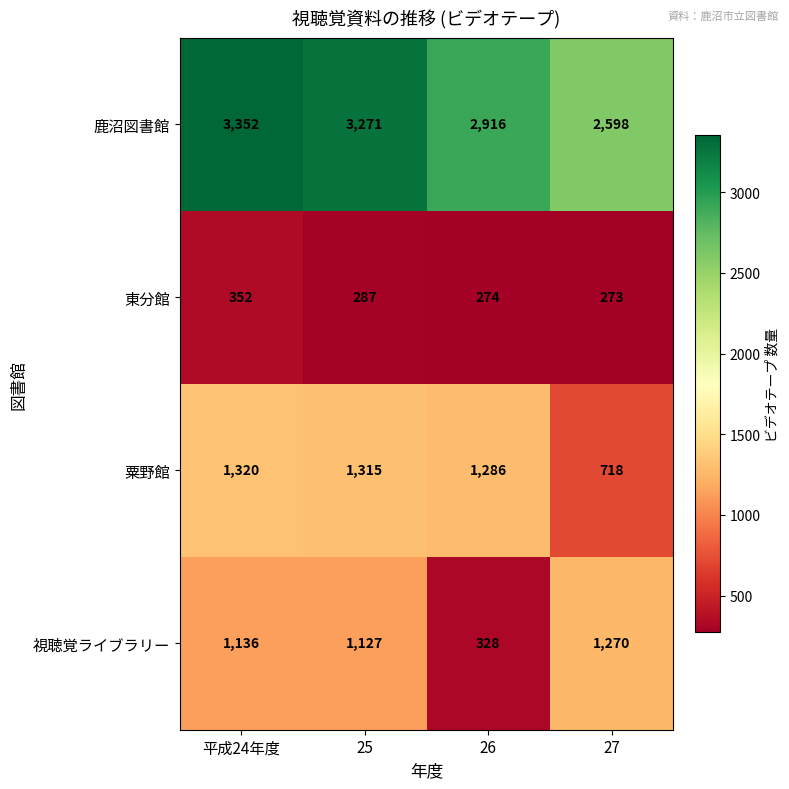

How many 鹿沼図書館 values are between 2916 and 3352?

3